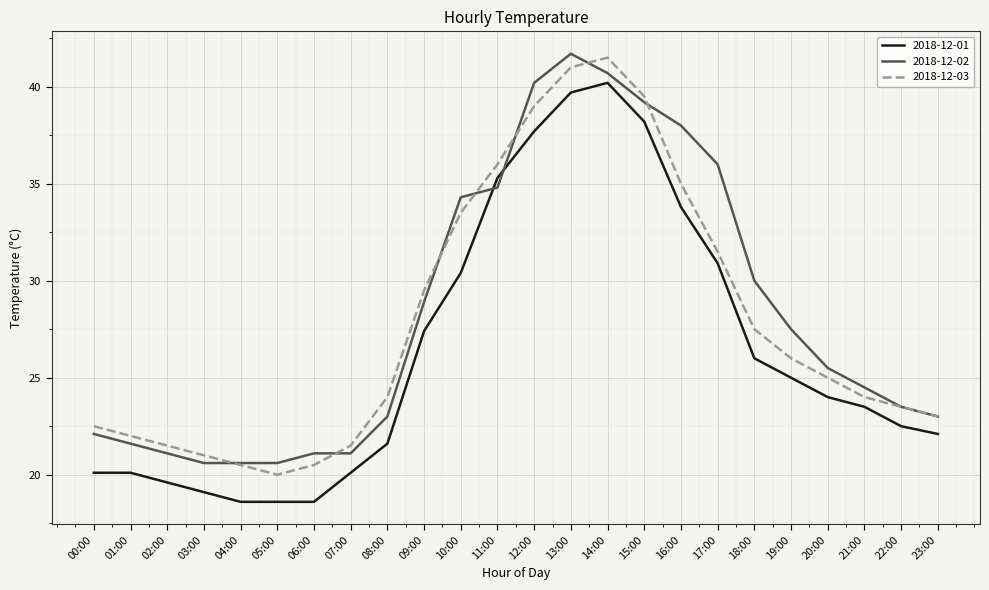

How many lines are shown in the chart?

3